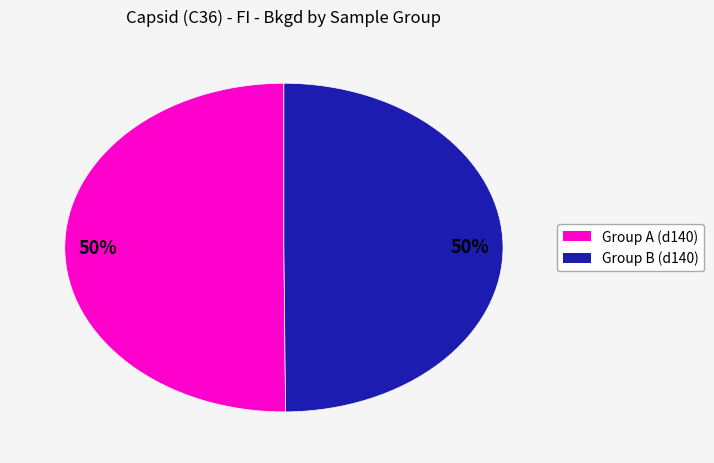

To the nearest percent, what is the average slice percentage?

50%